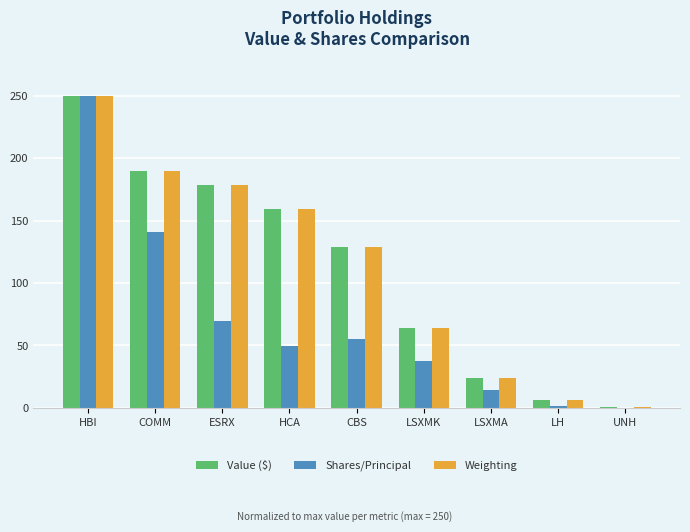

How many data points does each series have?

9